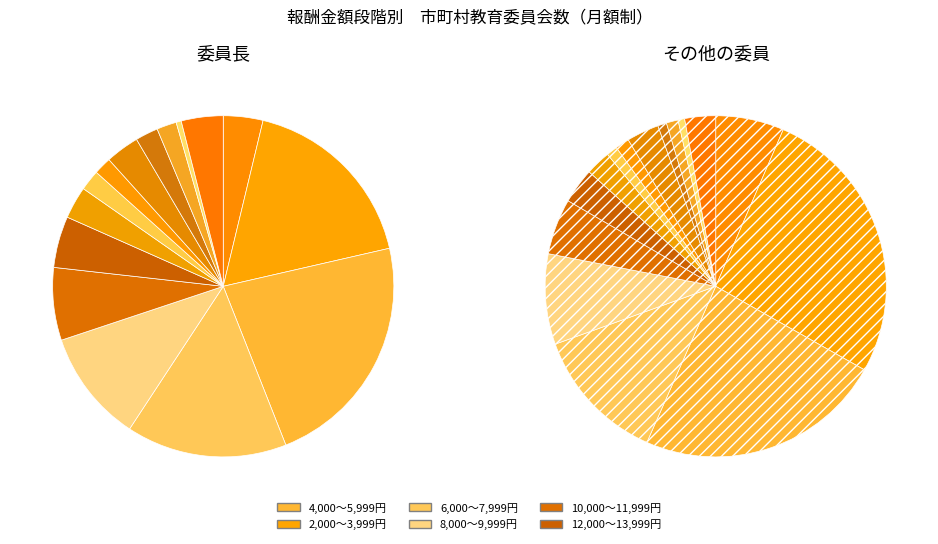

To the nearest percent, what percentage of the pie is 14,000～15,999円?

2%